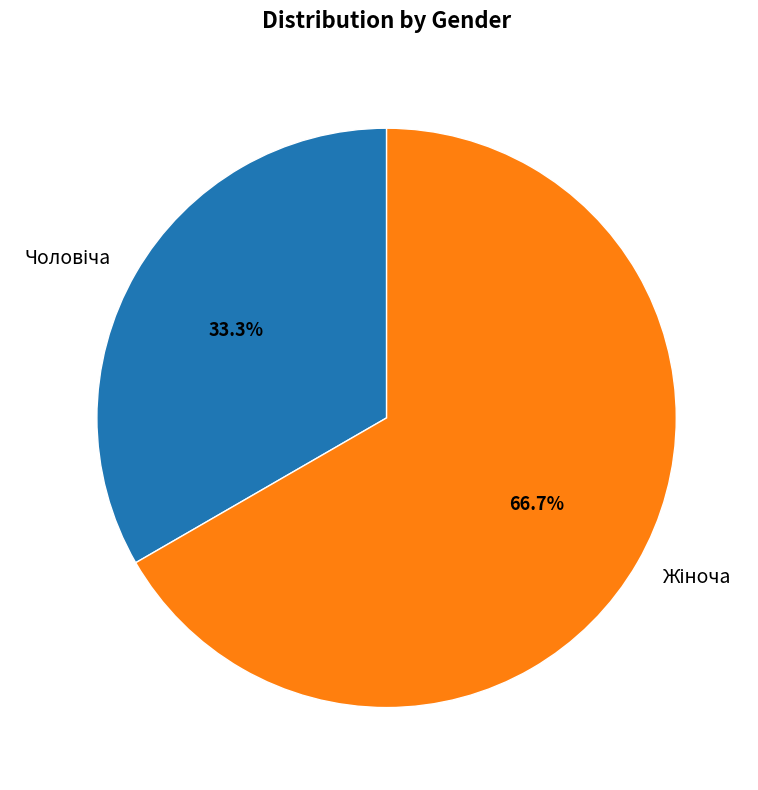

How many segments does this pie chart have?

2